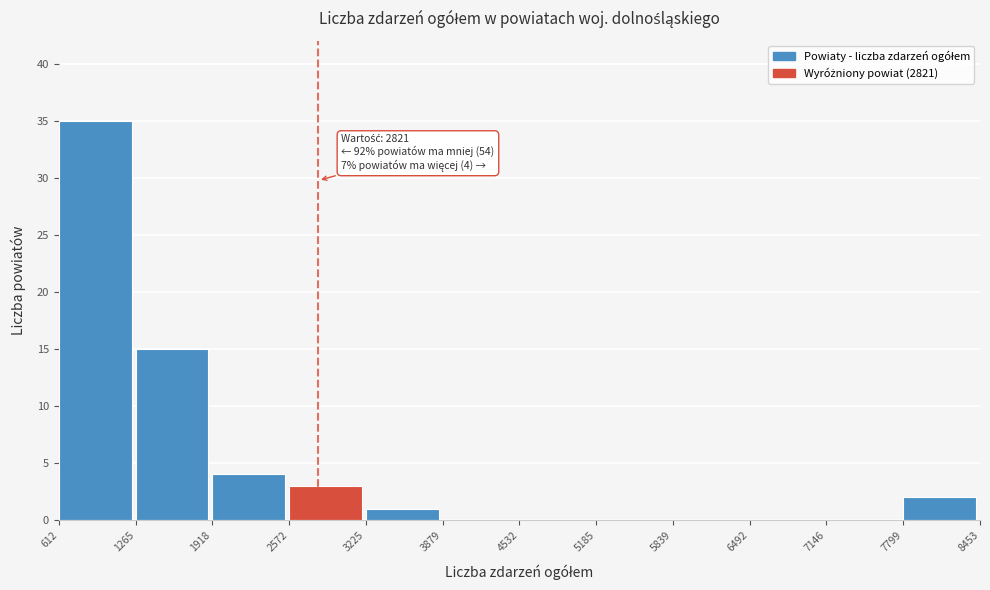

Which range on the x-axis has the tallest bar?

612 to 1265